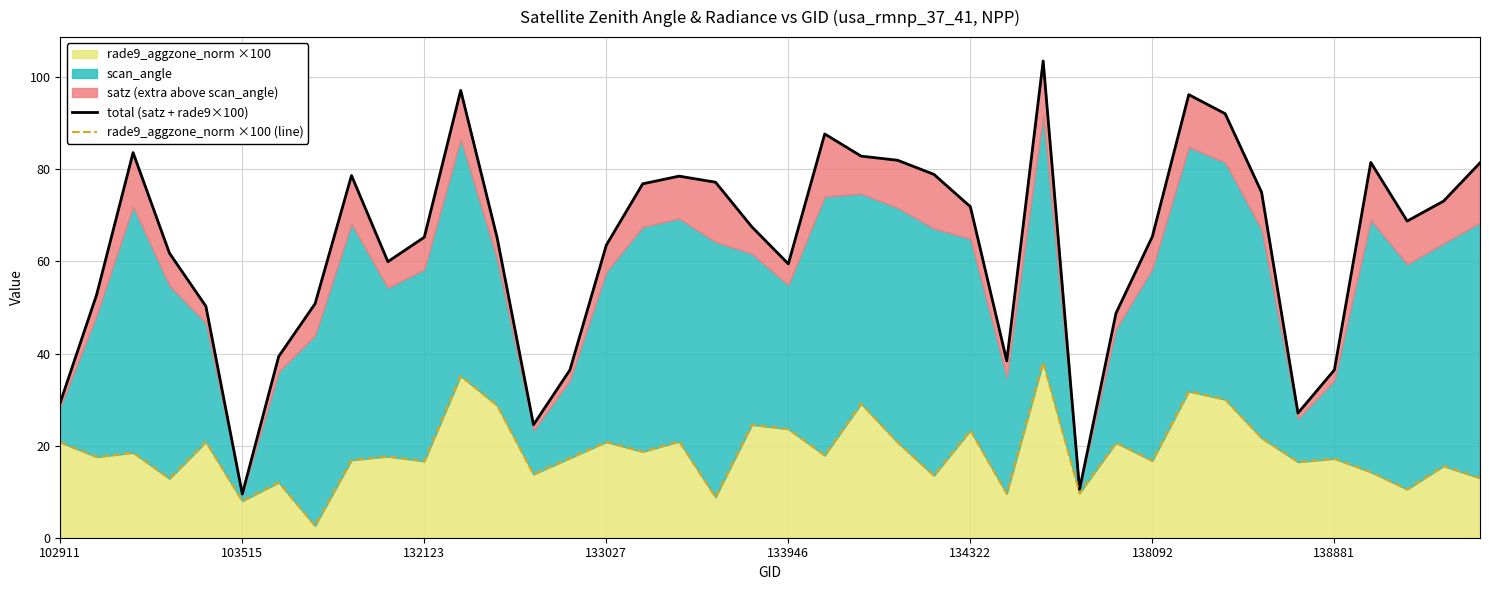

Which series has the largest range (max minus min)?

total (satz + rade9×100)